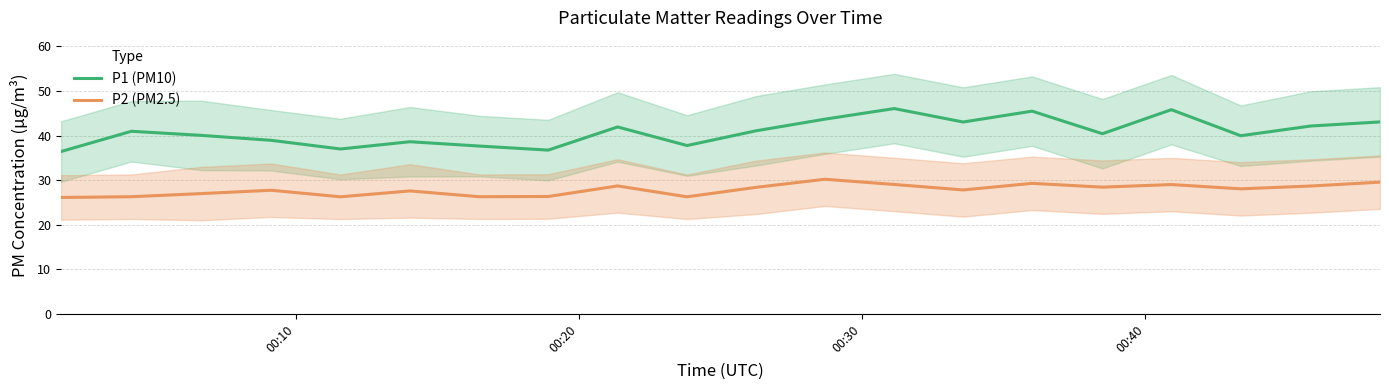

True or false: P2 (PM2.5) and P1 (PM10) intersect in this chart.

False